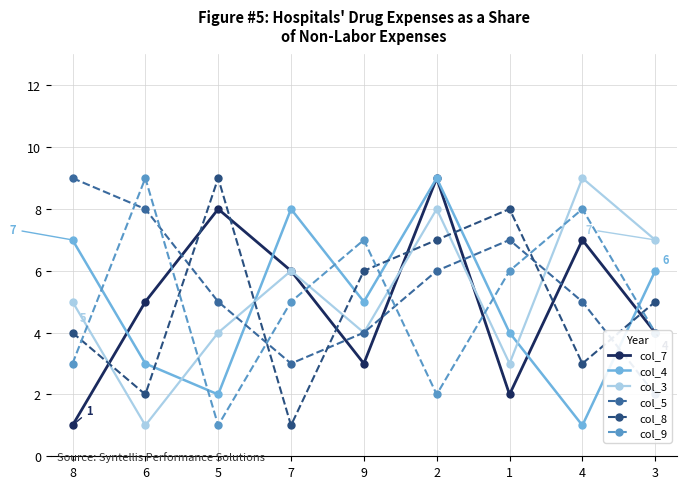

How many categories are shown in the chart?

9